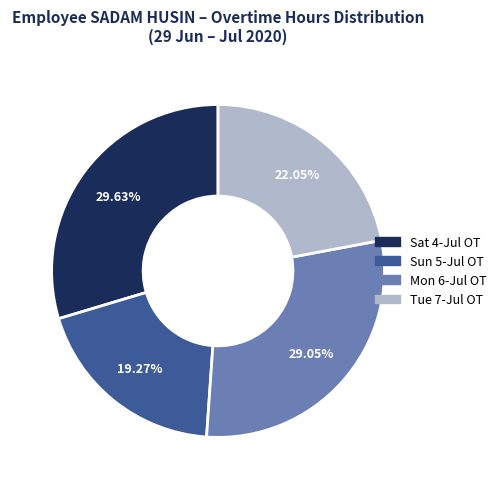

Is there any slice that represents more than half of the pie?

No